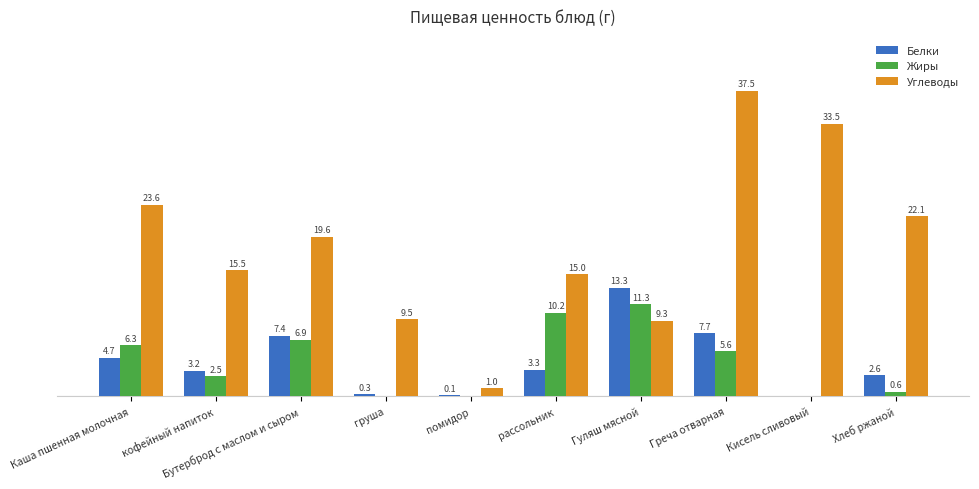

Is the value of Углеводы at рассольник greater than the value of Жиры at Бутерброд с маслом и сыром?

Yes